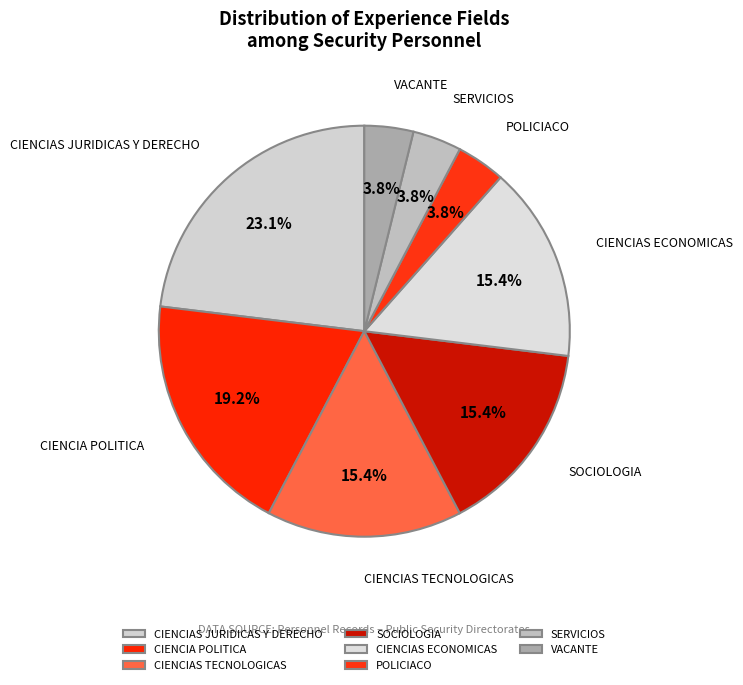

To the nearest percent, what is the difference between the largest and smallest slice percentages?

19%